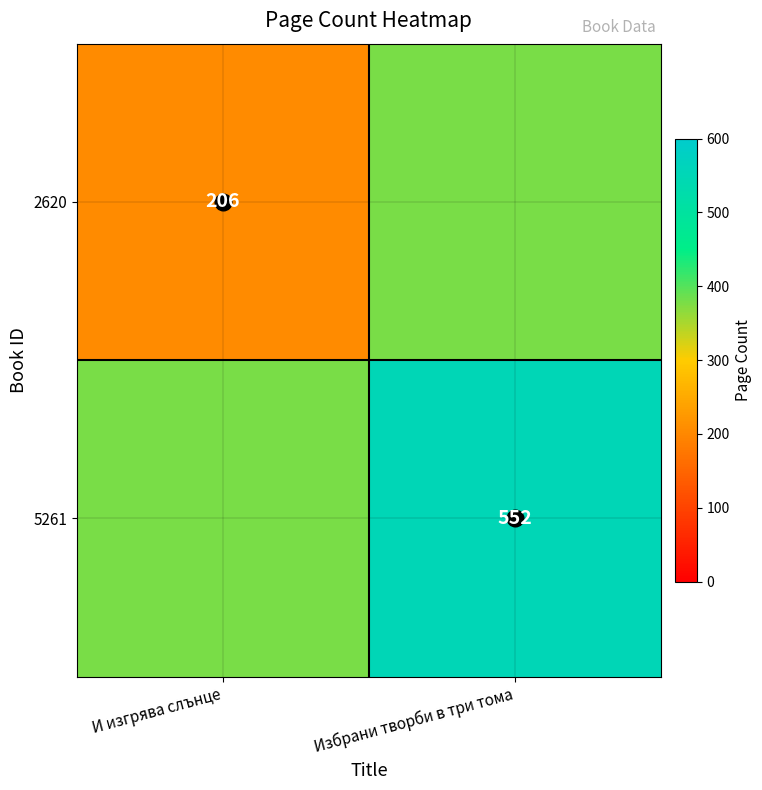

What is the total value across all series at Избрани творби в три тома?

931